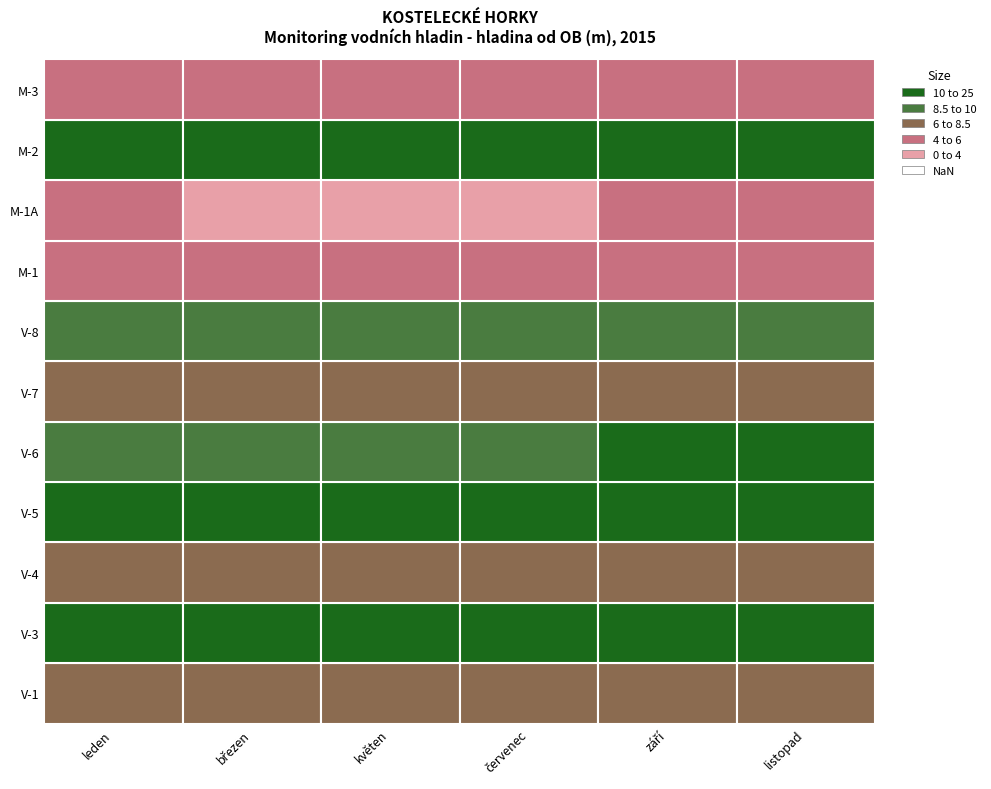

Where does the M-2 series first go above 23?

leden